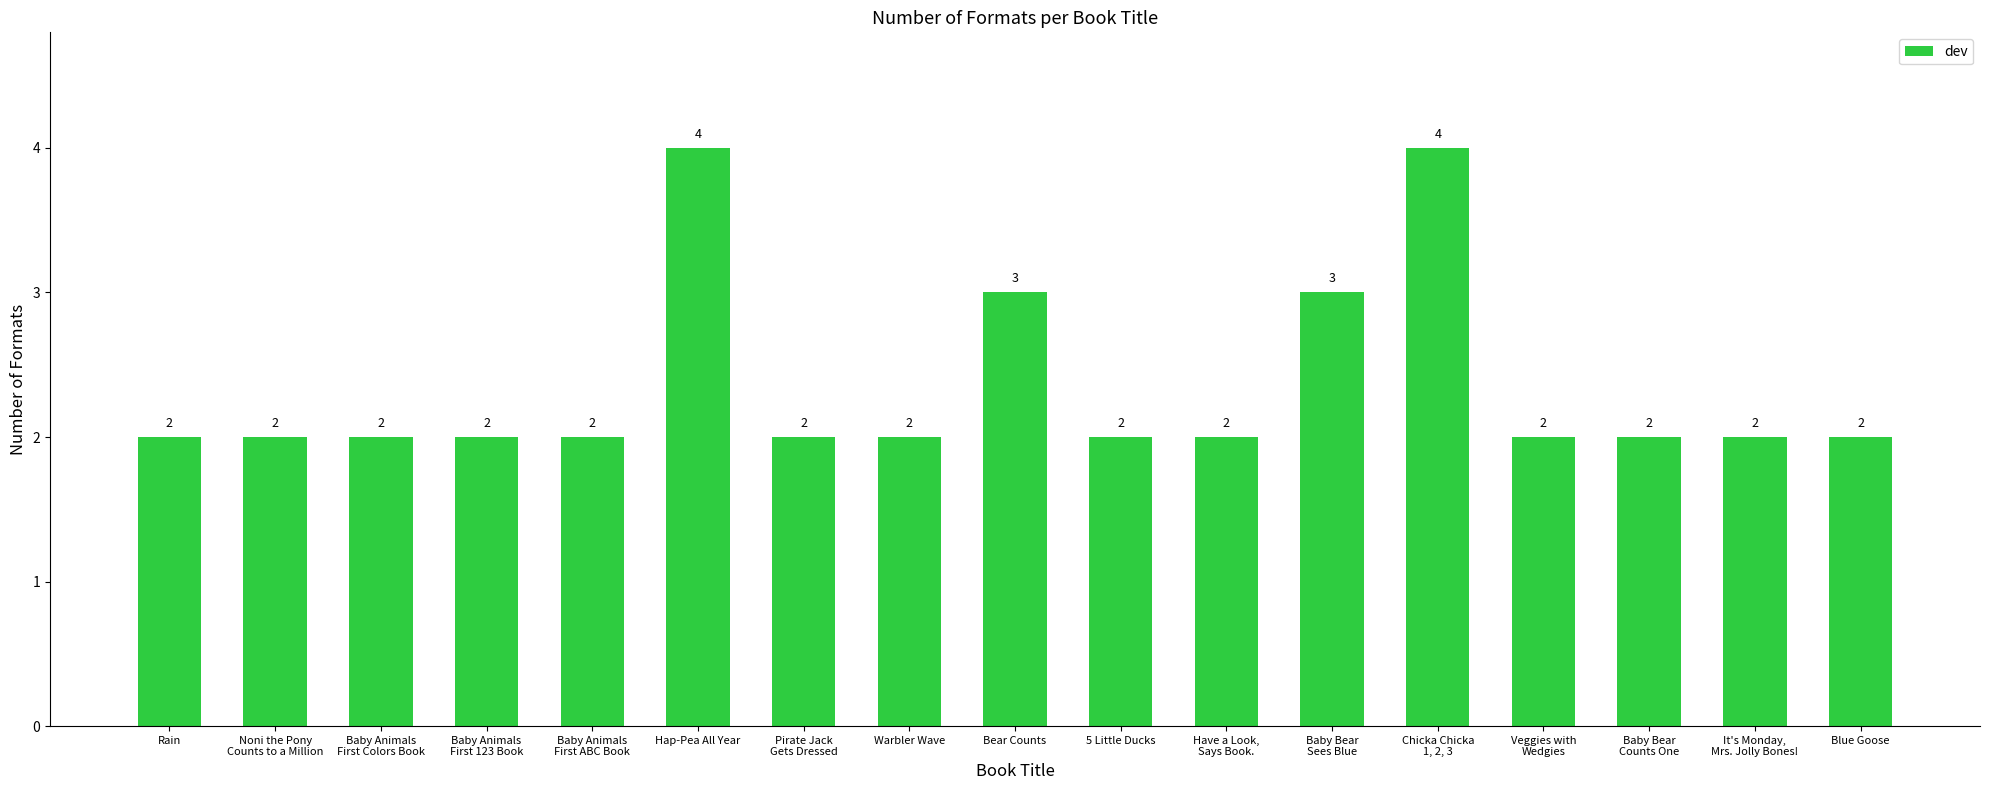

The chart shows a value of 2 at Rain. True or false?

True